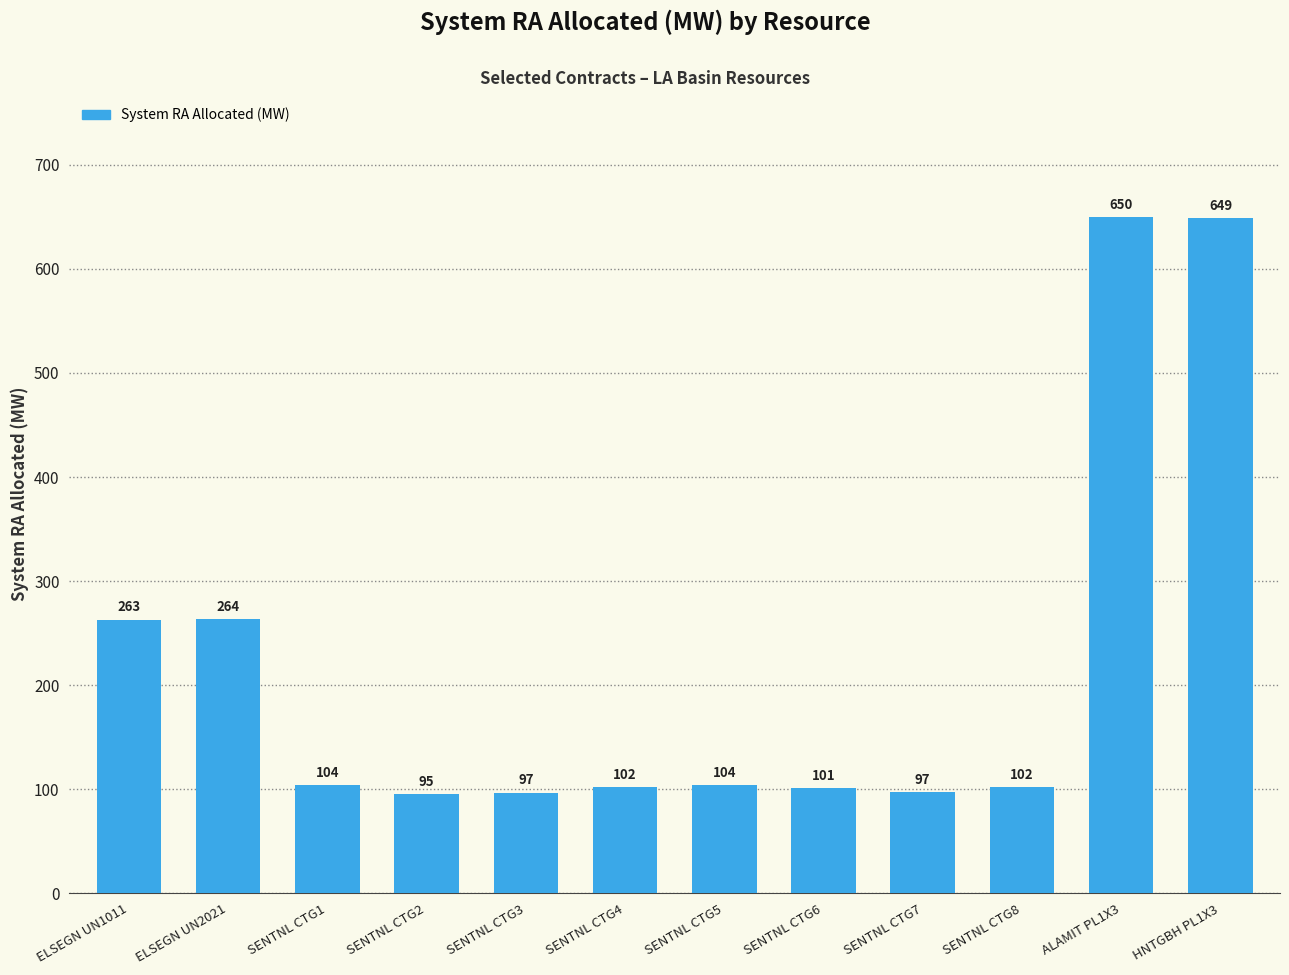

How many bars are there in total?

12